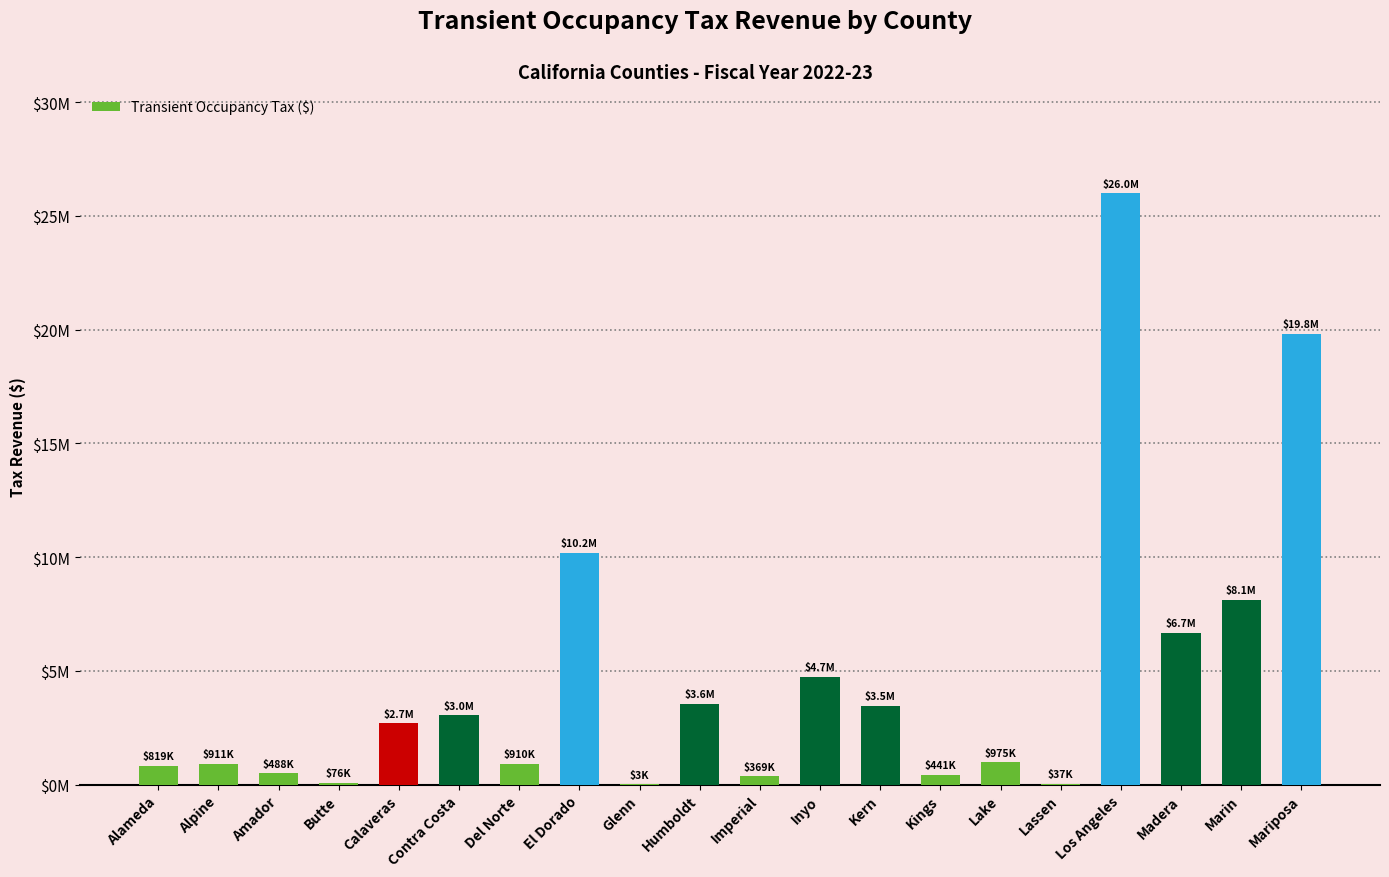

What is the change in value from Alpine to El Dorado?

+9282458